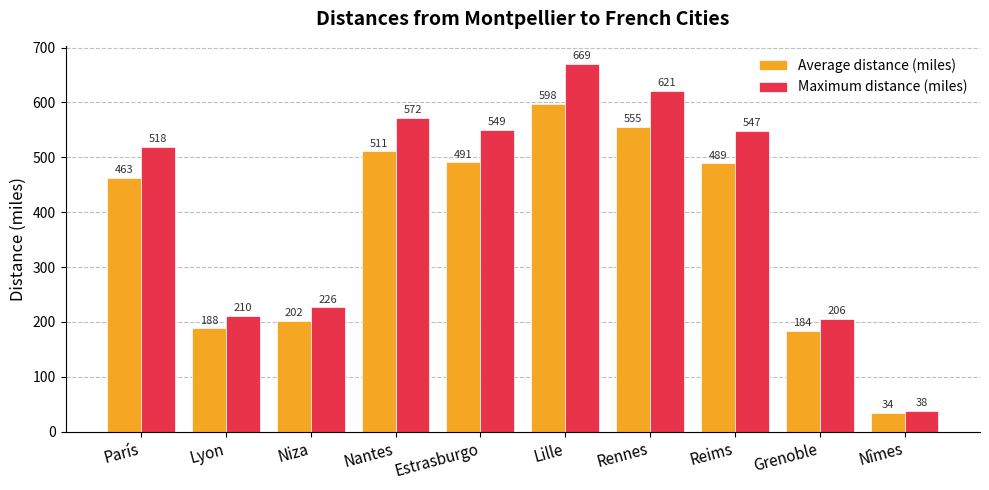

At which label does Average distance (miles) reach its peak?

Lille